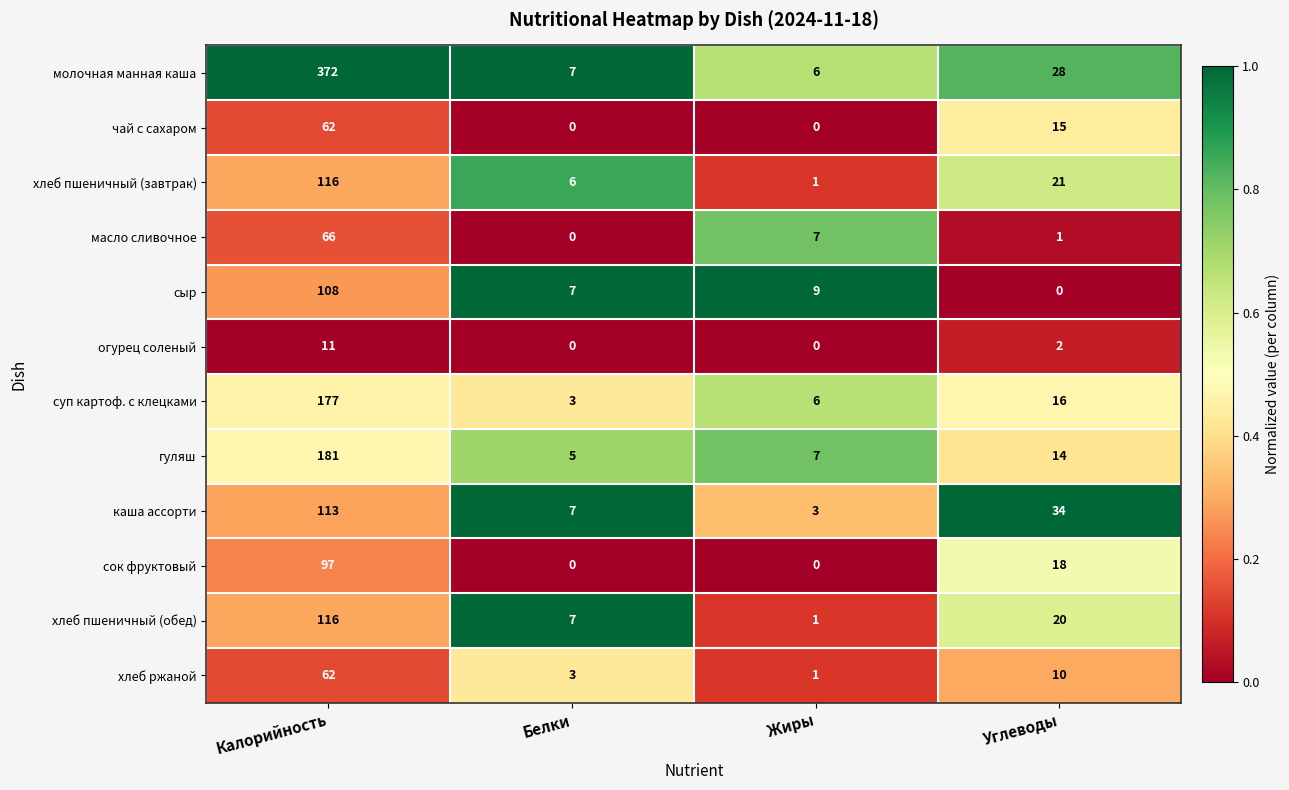

Where does the суп картоф. с клецками series first go above 16?

Калорийность